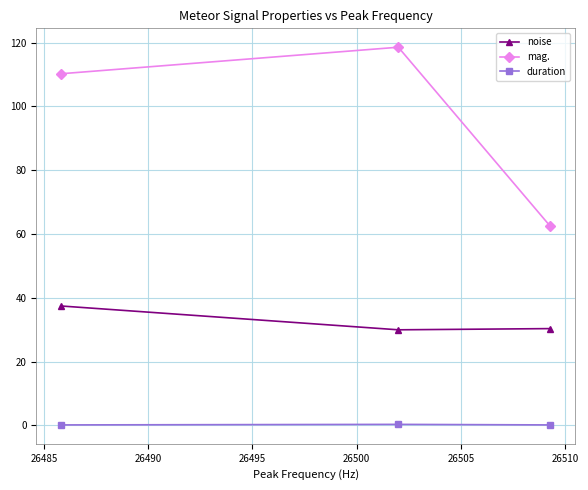

Which series has the largest total across all categories?

mag.